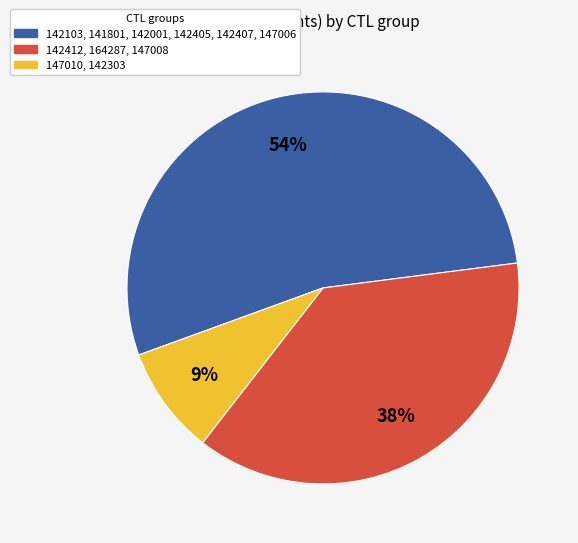

Which slice is the smallest?

147010, 142303